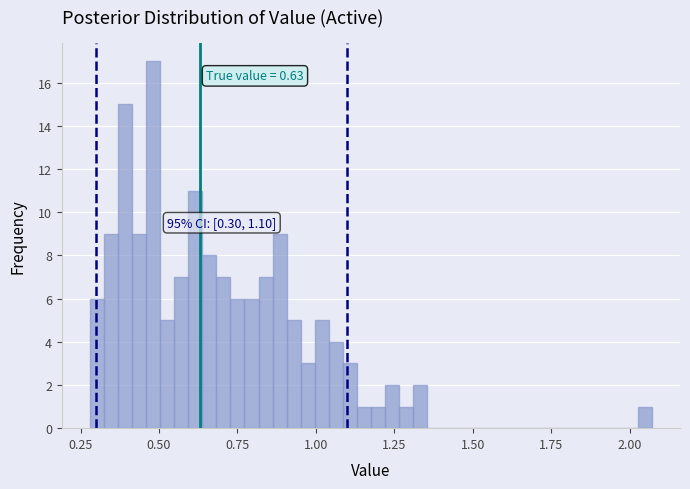

Around what value on the x-axis is the tallest bar? Give the approximate position of its centre, as read against the axis.

0.50